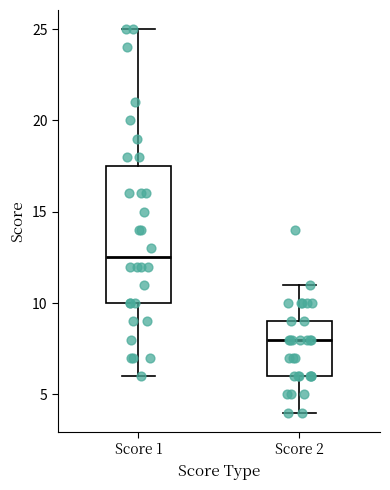

Where is the lower edge of the box for Score 2 on the y-axis? The values are not printed on the chart, so give them approximately, as read against the axis.

6.0